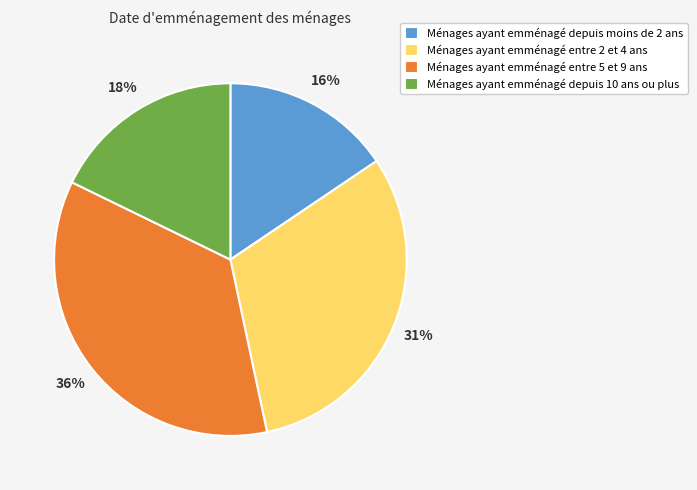

Is there any slice that represents more than half of the pie?

No